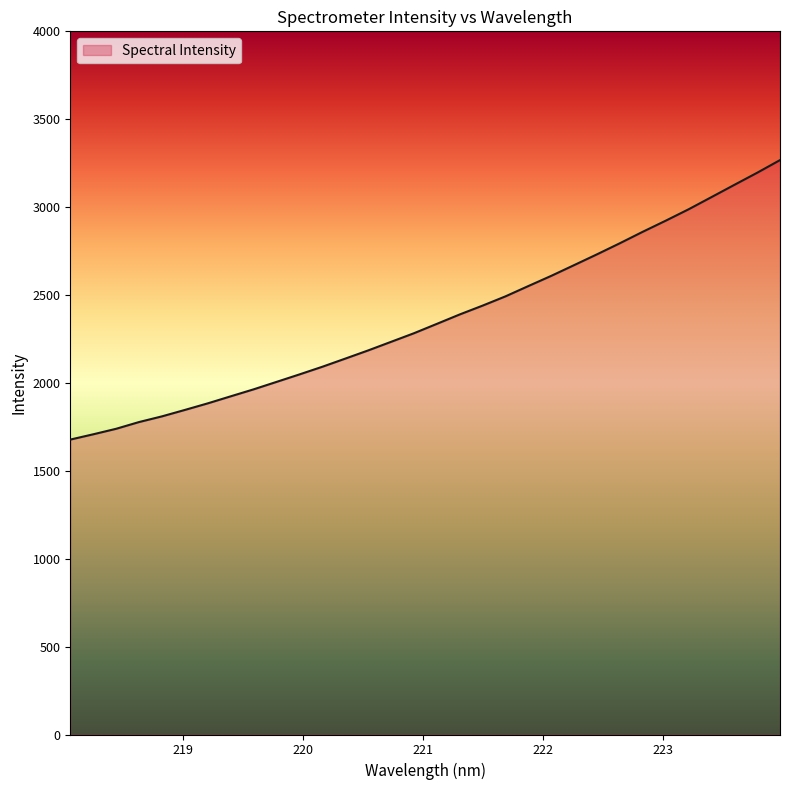

What is the greatest value displayed?

3267.5